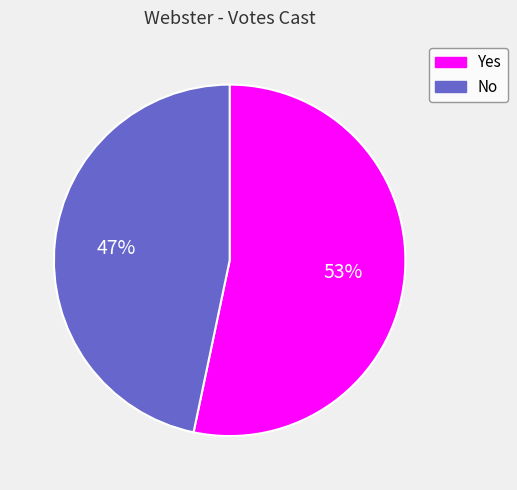

What percentage is the Yes slice, to the nearest percent?

53%